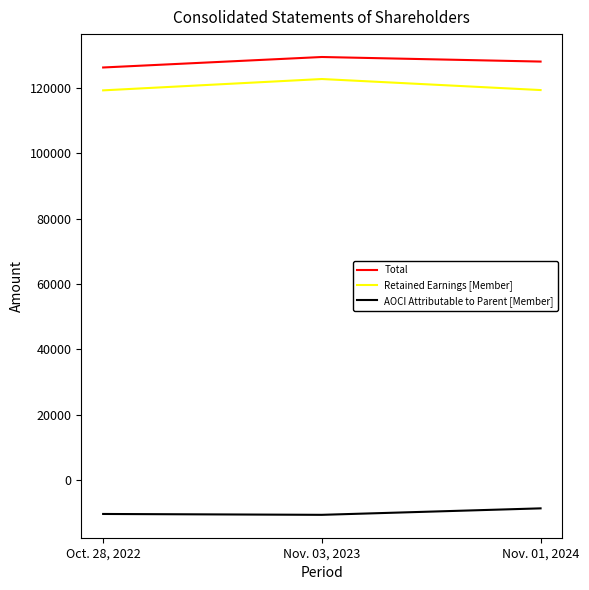

The value of AOCI Attributable to Parent [Member] at Nov. 03, 2023 is -5494. True or false?

False